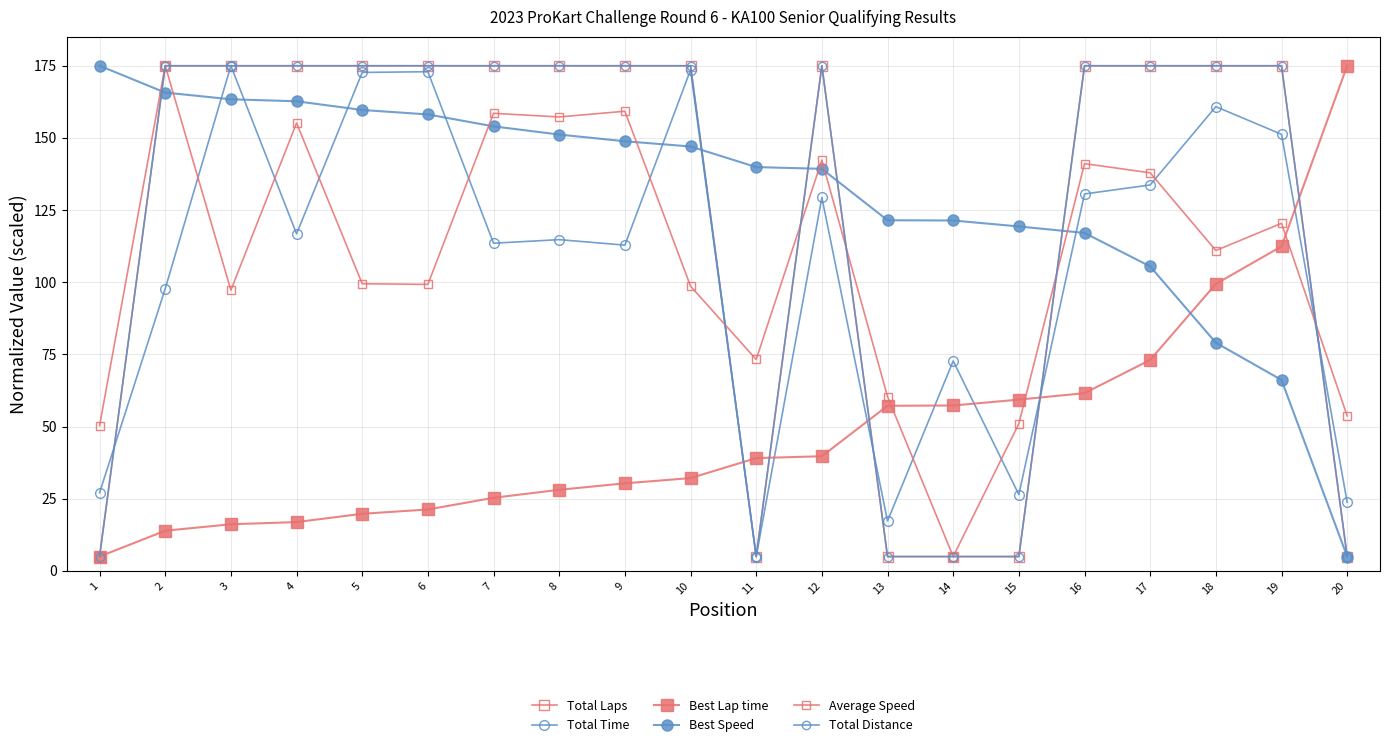

Reading left to right, extract all data points from this chart.

Total Laps: 1=5.0	2=175.0	3=175.0	4=175.0	5=175.0	6=175.0	7=175.0	8=175.0	9=175.0	10=175.0	11=5.0	12=175.0	13=5.0	14=5.0	15=5.0	16=175.0	17=175.0	18=175.0	19=175.0	20=5.0
Total Time: 1=27.1	2=97.8	3=175.0	4=116.8	5=172.7	6=172.9	7=113.5	8=114.8	9=112.9	10=173.6	11=5.0	12=129.4	13=17.3	14=72.8	15=26.5	16=130.6	17=133.7	18=160.8	19=151.3	20=23.8
Best Lap time: 1=5.0	2=14.0	3=16.2	4=16.9	5=19.8	6=21.3	7=25.4	8=28.1	9=30.4	10=32.2	11=39.1	12=39.7	13=57.2	14=57.3	15=59.4	16=61.6	17=73.1	18=99.4	19=112.4	20=175.0
Best Speed: 1=175.0	2=165.7	3=163.4	4=162.7	5=159.7	6=158.1	7=154.0	8=151.2	9=148.8	10=147.0	11=139.9	12=139.3	13=121.5	14=121.4	15=119.3	16=117.1	17=105.5	18=79.1	19=66.2	20=5.0
Average Speed: 1=50.3	2=175.0	3=97.3	4=155.2	5=99.5	6=99.3	7=158.5	8=157.3	9=159.2	10=98.6	11=73.3	12=142.3	13=60.4	14=5.0	15=51.0	16=141.1	17=137.9	18=111.0	19=120.4	20=53.7
Total Distance: 1=5.0	2=175.0	3=175.0	4=175.0	5=175.0	6=175.0	7=175.0	8=175.0	9=175.0	10=175.0	11=5.0	12=175.0	13=5.0	14=5.0	15=5.0	16=175.0	17=175.0	18=175.0	19=175.0	20=5.0